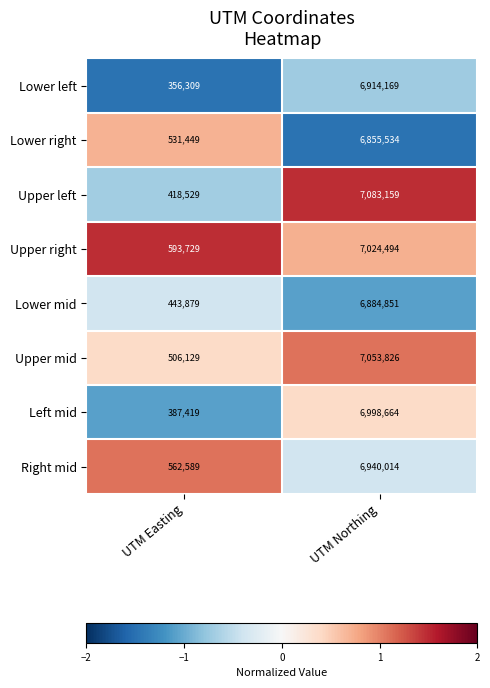

List the series in order of their peak value, lowest first.

Lower right, Lower mid, Lower left, Right mid, Left mid, Upper right, Upper mid, Upper left